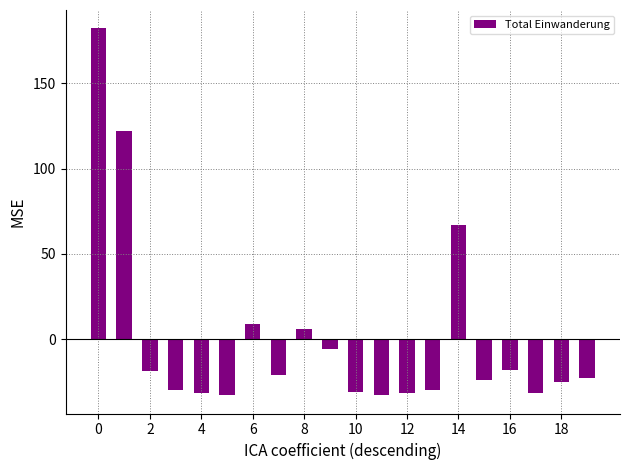

What is the maximum value shown in the chart?

182.2